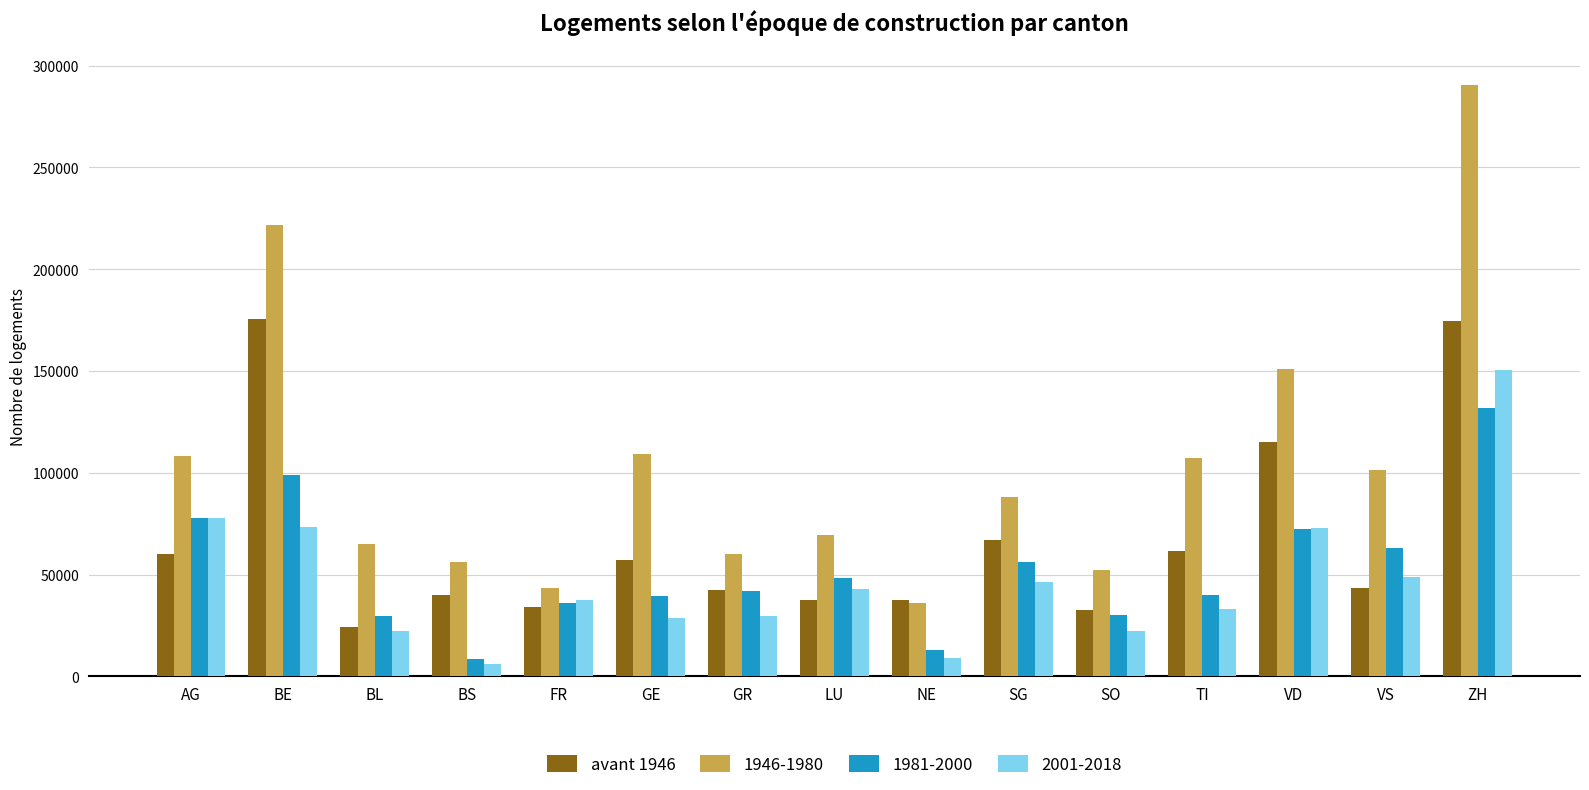

True or false: 1946-1980 has a value of 156850 at VS.

False